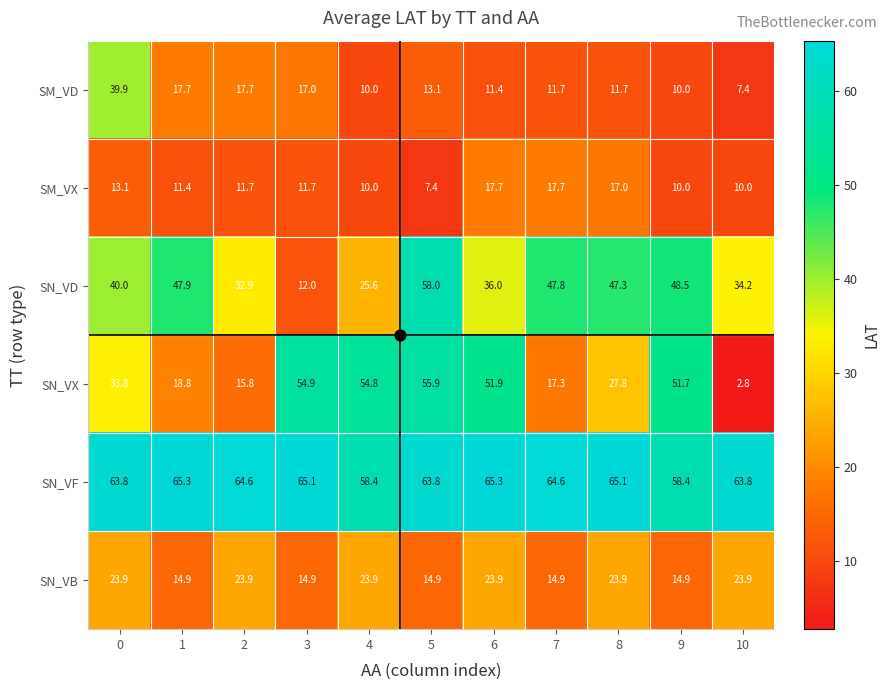

What value does the SM_VX series have at 10?

10.0